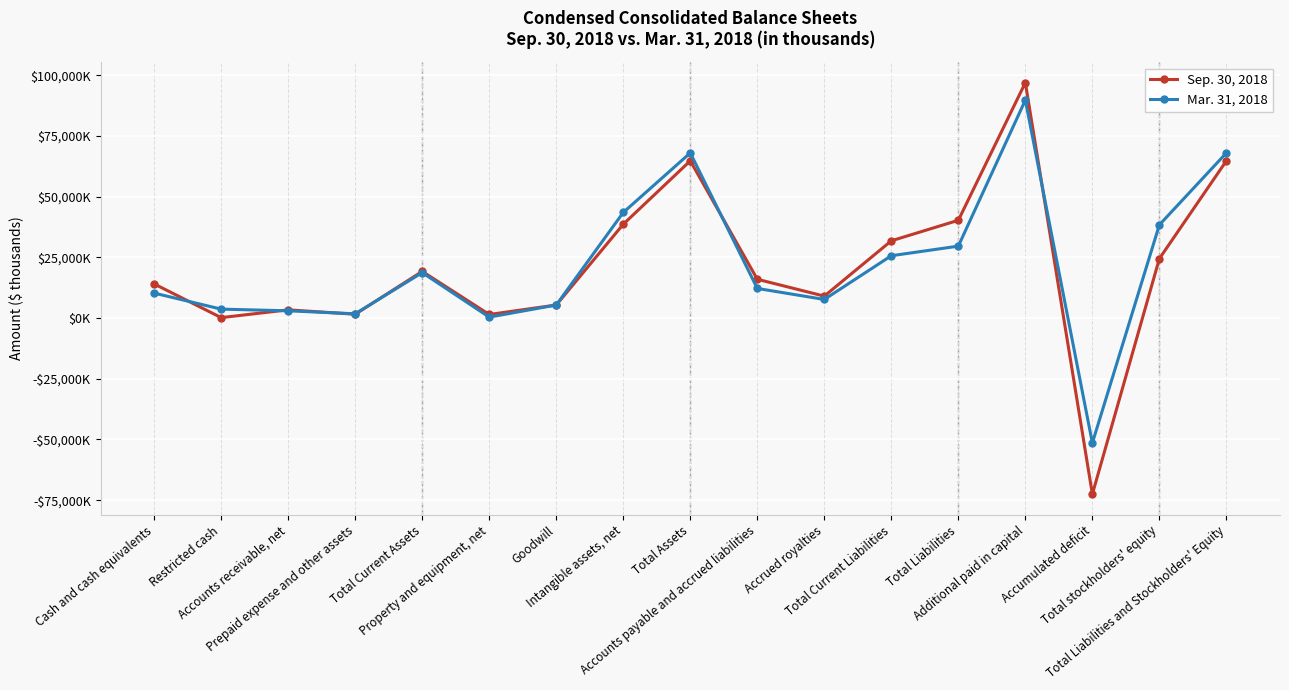

What are all the series names shown in the legend?

Sep. 30, 2018, Mar. 31, 2018